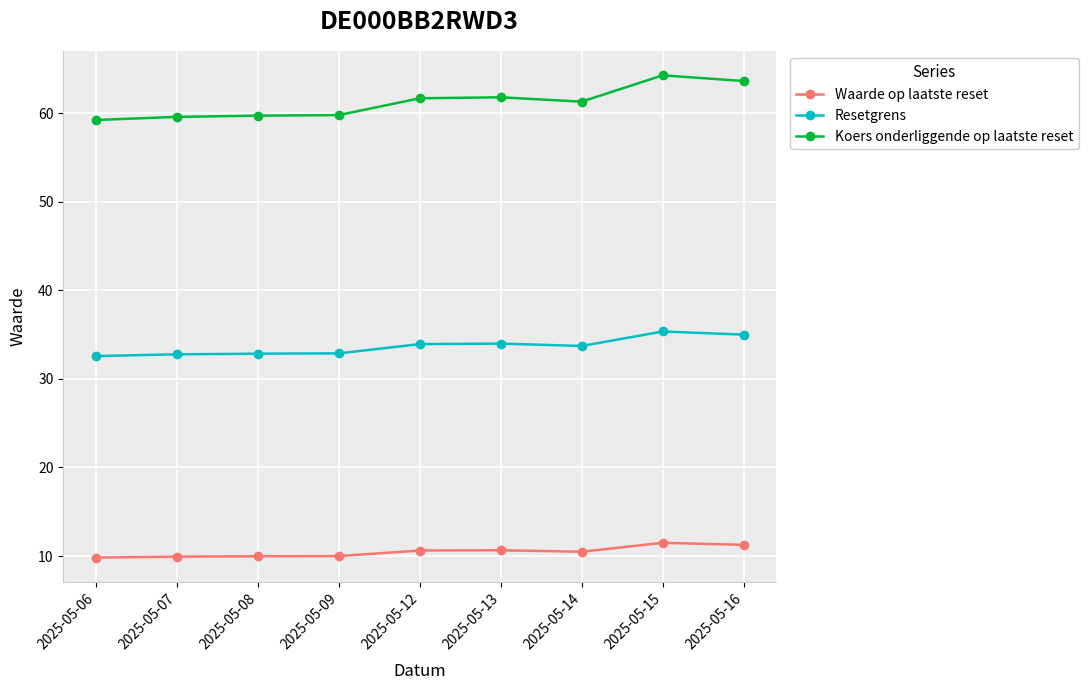

True or false: Waarde op laatste reset has a value of 11.3 at 2025-05-16.

True